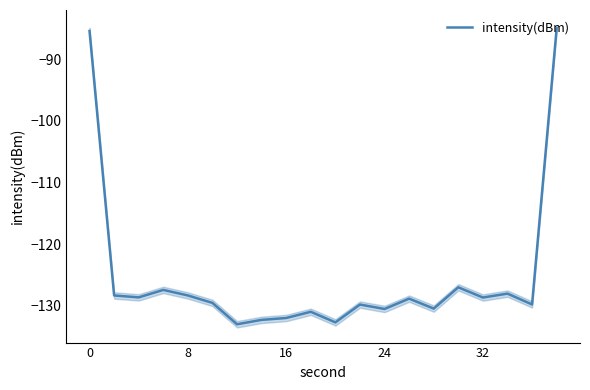

What is the sum of all values?

-2506.9